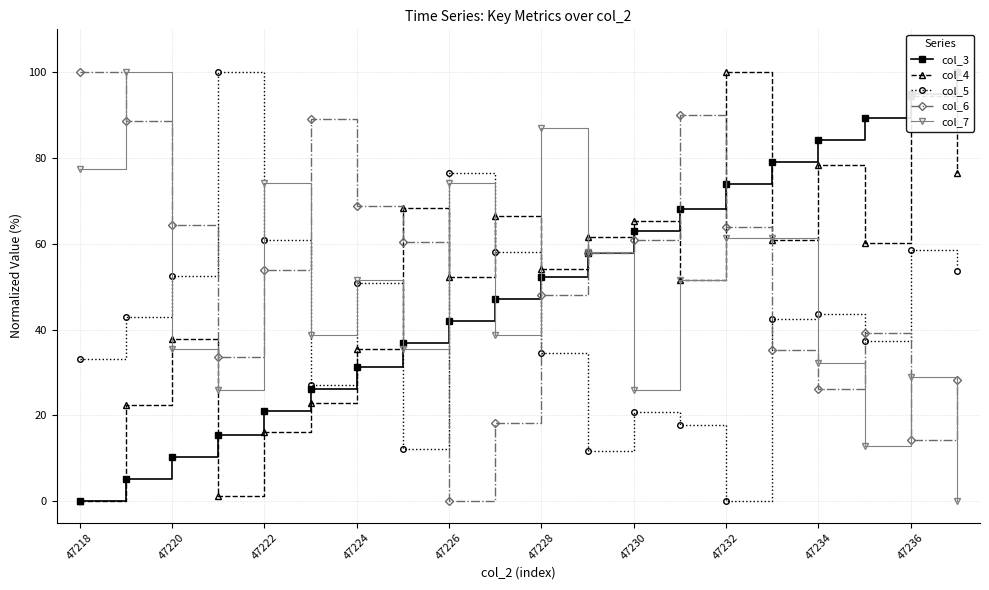

Reading left to right, transcribe all the data shown in this chart.

col_3: 0.0	5.1	10.3	15.4	21.0	26.2	31.3	36.9	42.1	47.2	52.3	57.9	63.1	68.2	73.8	79.0	84.1	89.3	94.9	100.0
col_4: 0.0	22.4	37.9	1.2	16.1	23.0	35.4	68.3	52.2	66.5	54.0	61.5	65.2	51.6	100.0	60.9	78.3	60.2	94.4	76.4
col_5: 33.2	42.9	52.6	100.0	60.9	27.0	50.9	12.1	76.5	58.1	34.6	11.8	20.8	17.6	0.0	42.6	43.6	37.4	58.5	53.6
col_6: 100.0	88.6	64.4	33.7	54.0	89.1	68.8	60.4	0.0	18.3	48.0	57.9	60.9	90.1	63.9	35.1	26.2	39.1	14.4	28.2
col_7: 77.4	100.0	35.5	25.8	74.2	38.7	51.6	35.5	74.2	38.7	87.1	58.1	25.8	51.6	61.3	61.3	32.3	12.9	29.0	0.0